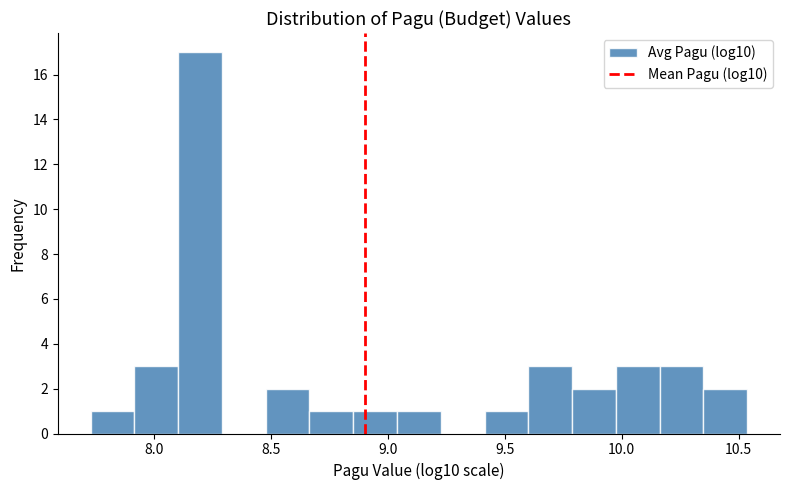

Around what value on the x-axis is the tallest bar? Give the approximate position of its centre, as read against the axis.

8.20